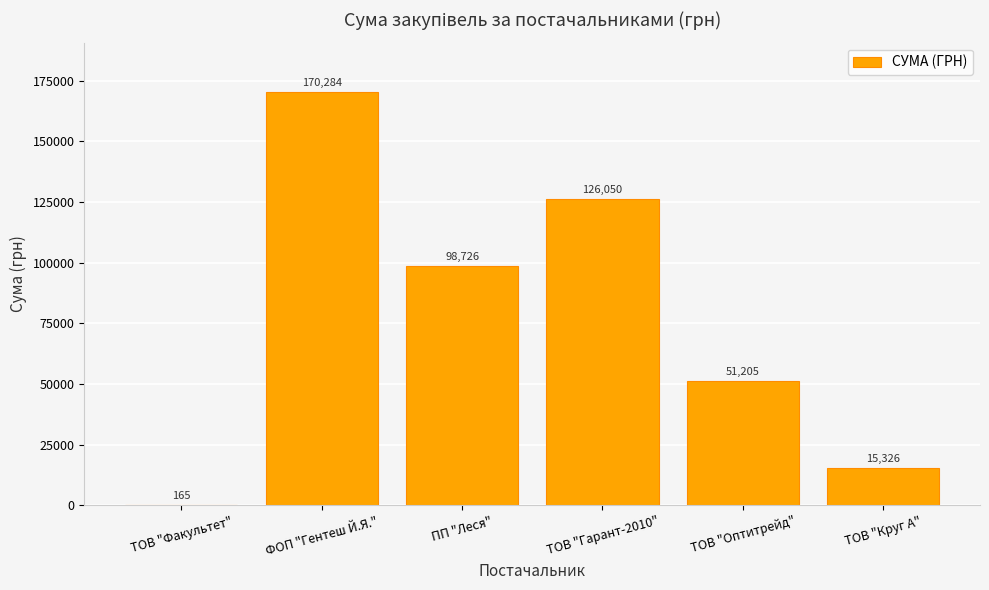

How many data points are above 98725?

3